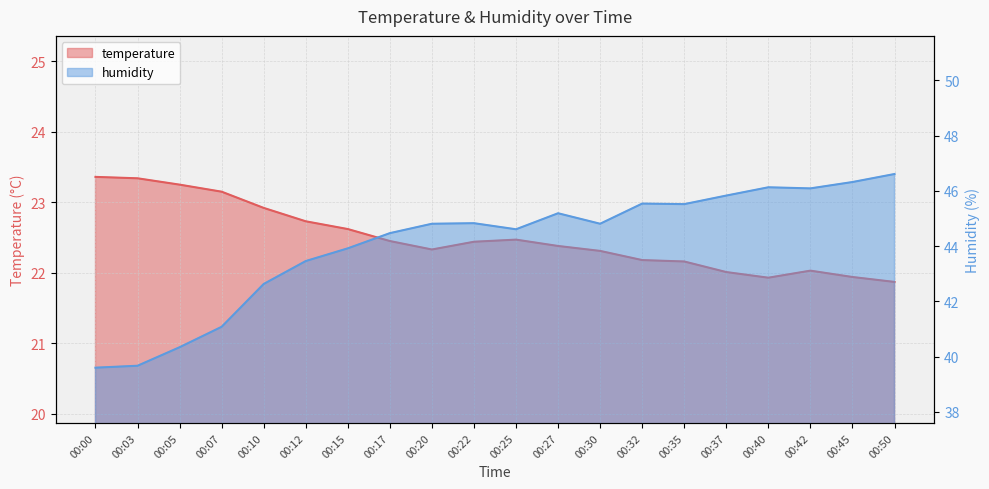

Rank the series by their average value, from lowest to highest.

temperature, humidity